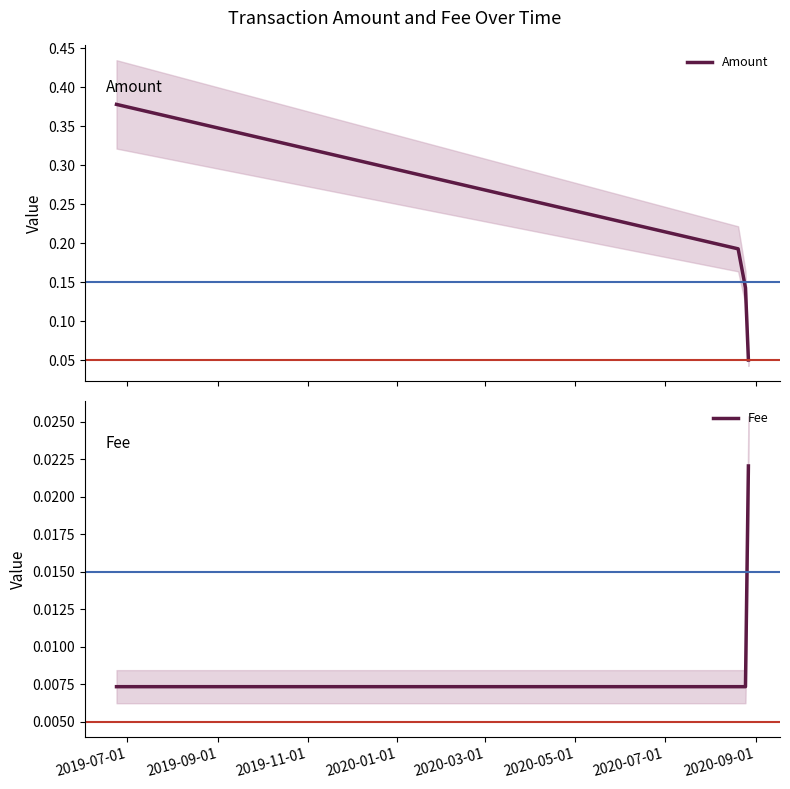

Count the Fee values in the range 0 to 1.

4